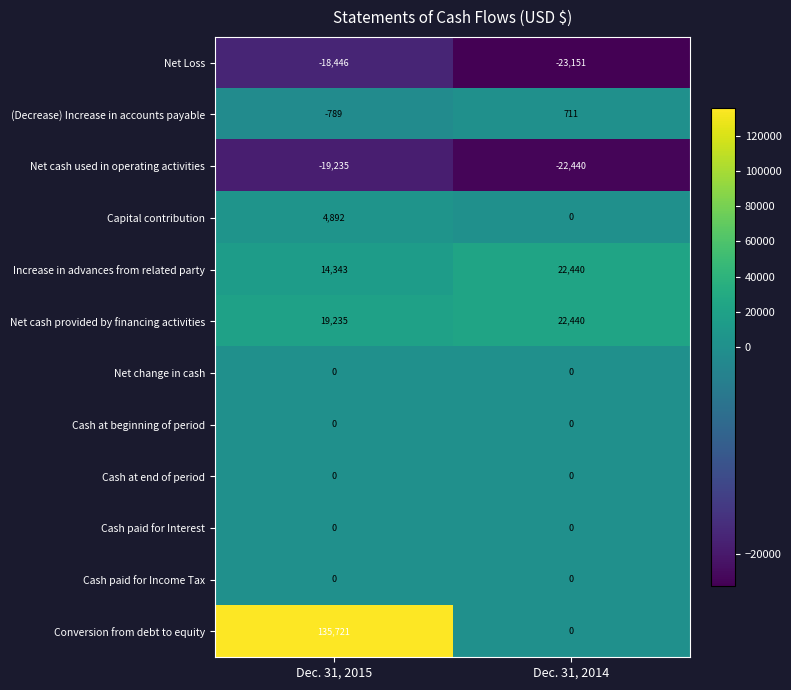

Rank the categories by Net cash provided by financing activities value from highest to lowest.

Dec. 31, 2014, Dec. 31, 2015